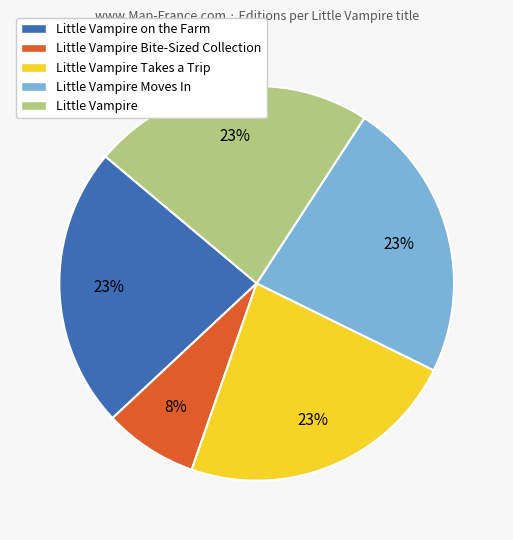

Is it true that Little Vampire is 29% of the pie?

False